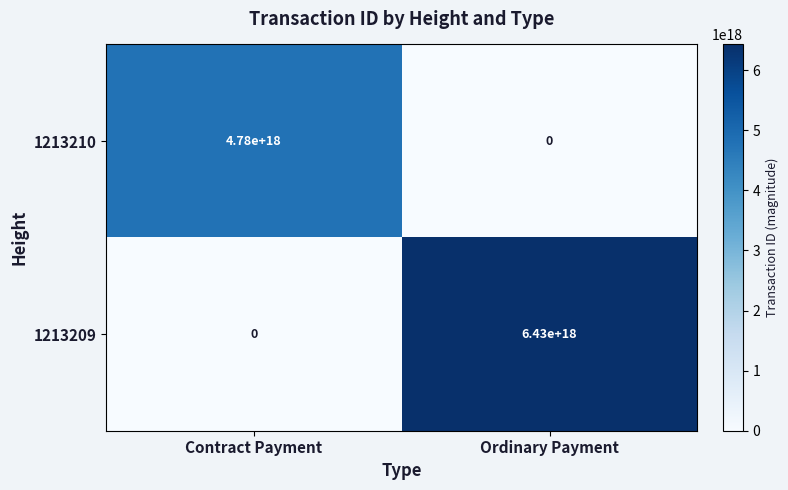

Rank the series at Contract Payment from highest to lowest value.

1213210, 1213209